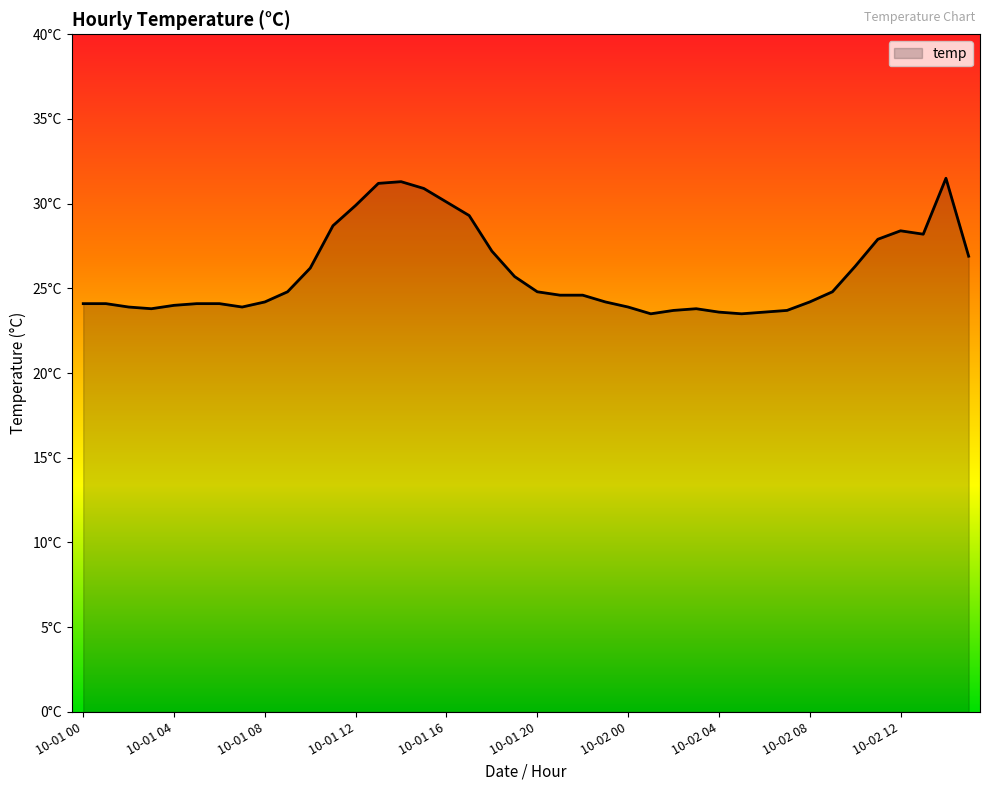

Does the chart display data point markers on the line(s)?

No